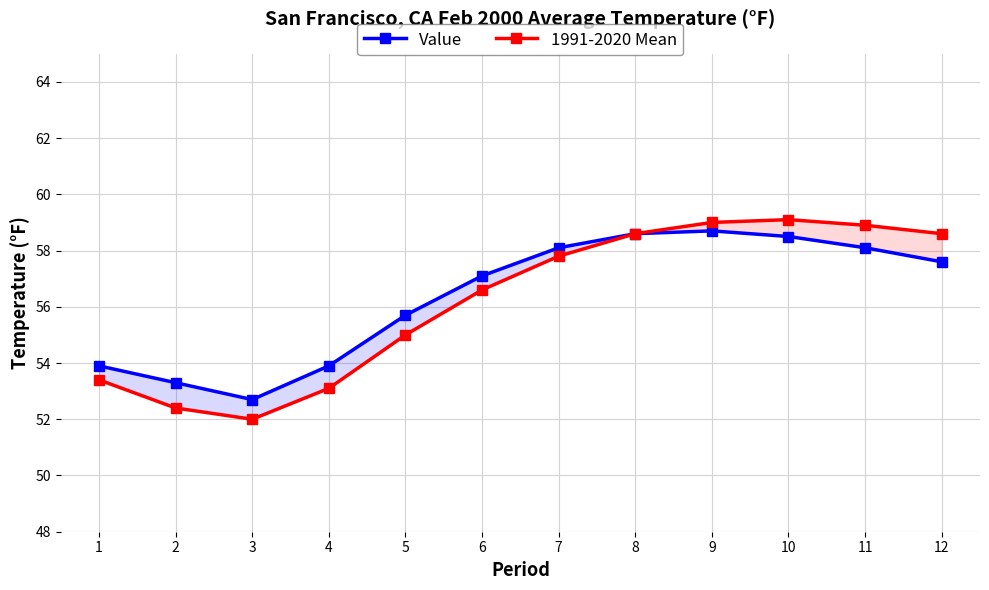

At which label does 1991-2020 Mean first exceed 57?

7